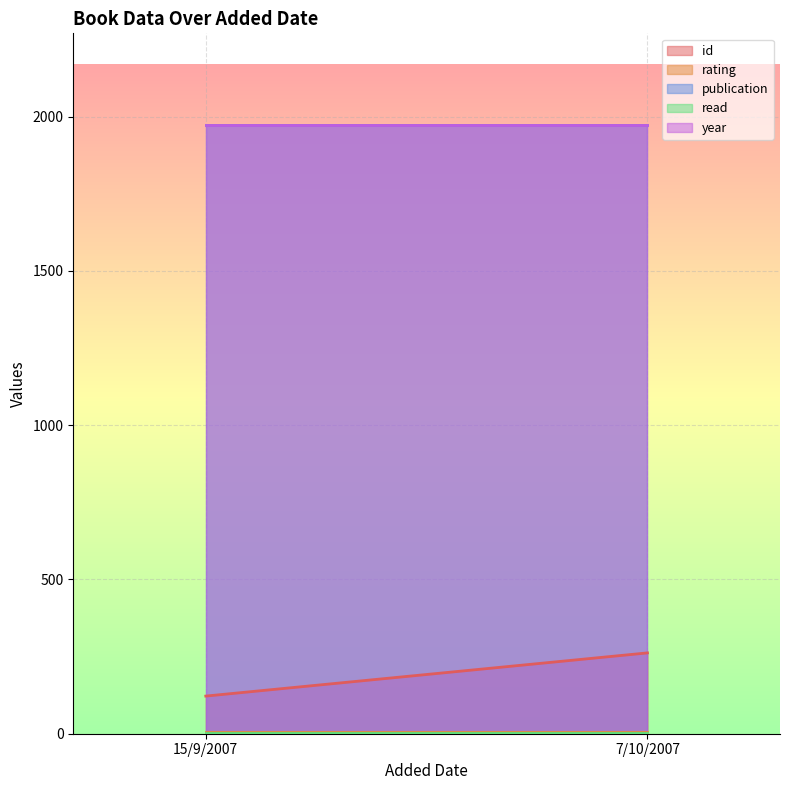

Read the year value at 7/10/2007.

1974